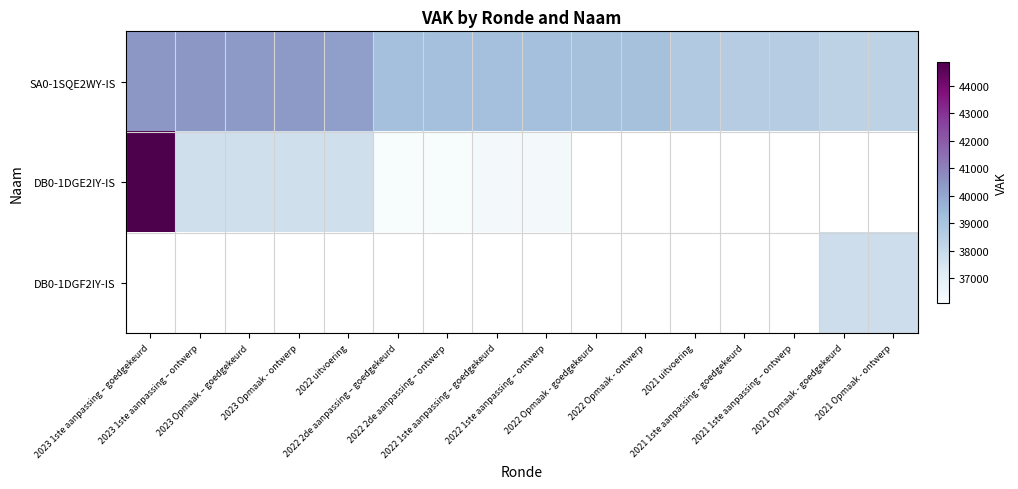

At how many categories does at least one series exceed 43272?

1